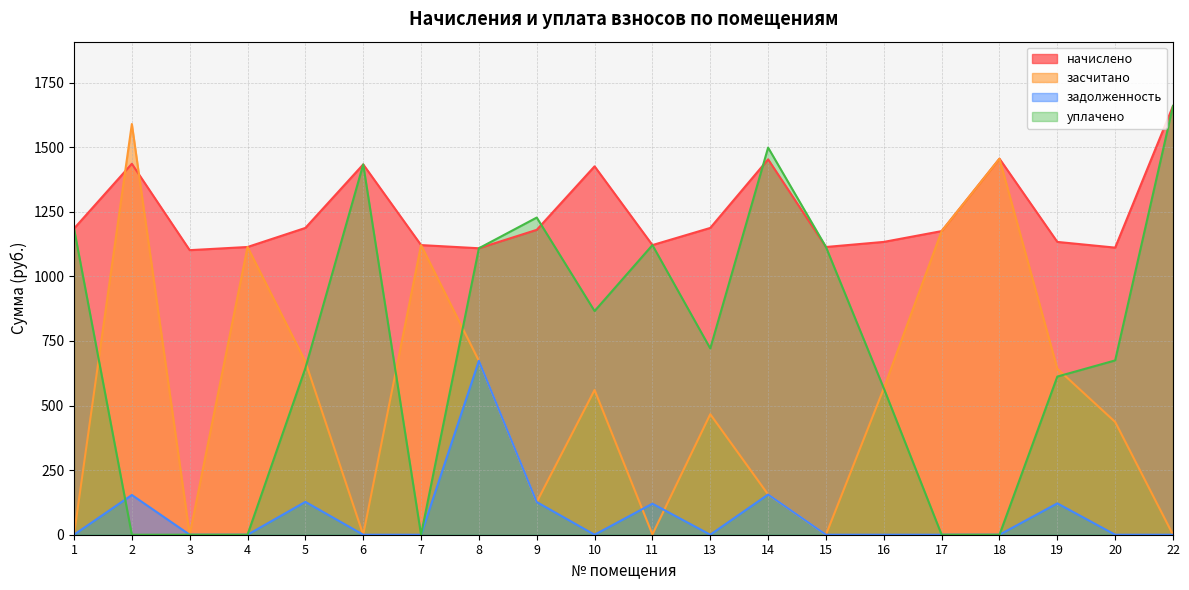

Which series changed the most between 3 and 9?

уплачено